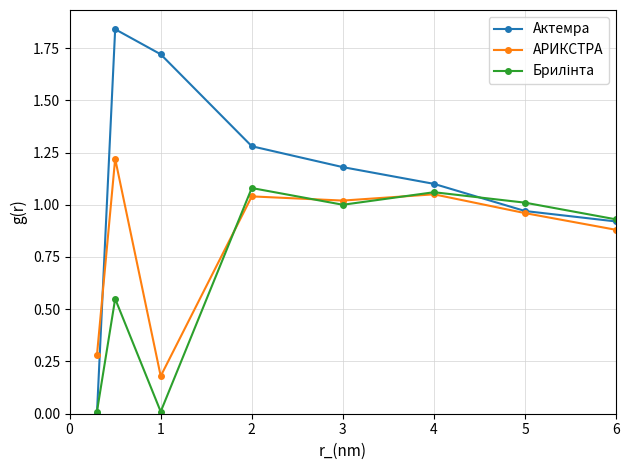

Which series has the largest total across all categories?

Актемра